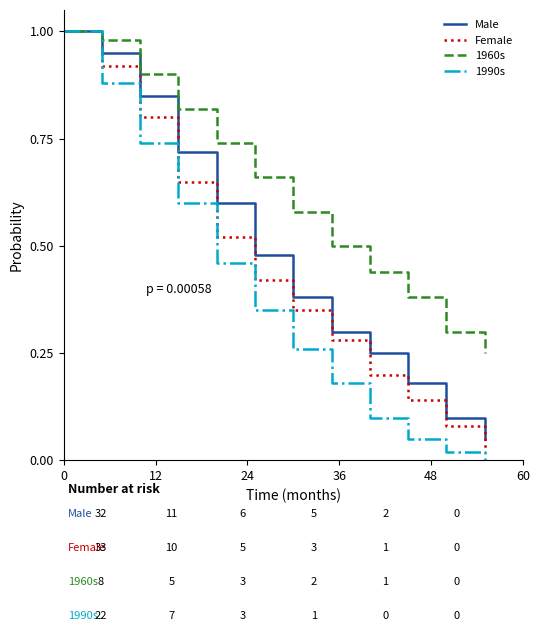

Rank the series by their average value, from highest to lowest.

1960s, Male, Female, 1990s